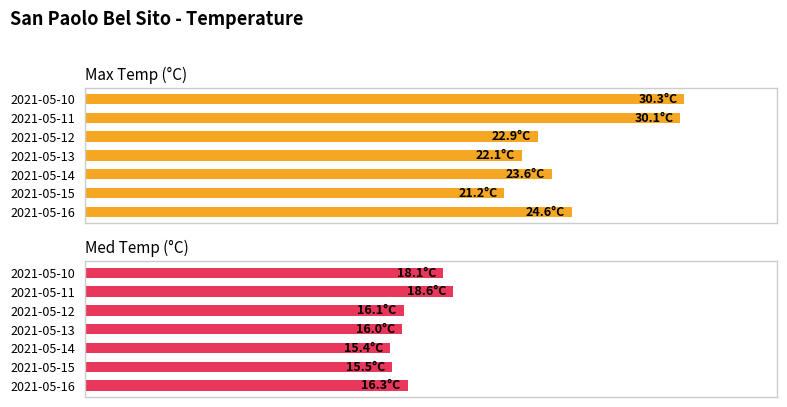

The value of Med Temp (°C) at 100 is 15.7. True or false?

False